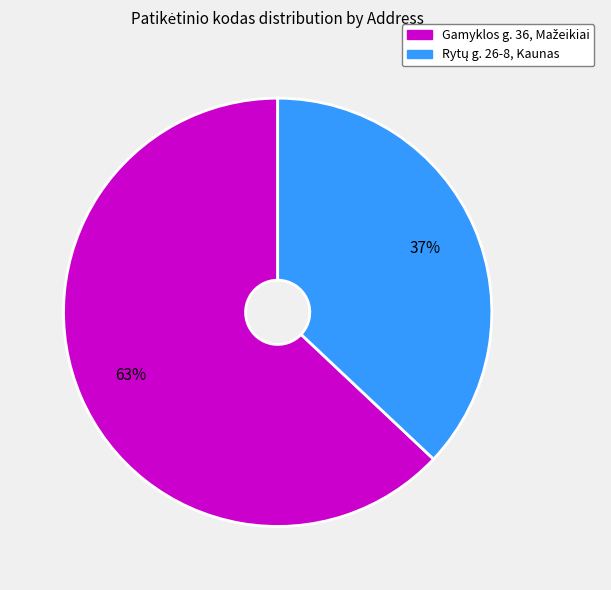

To the nearest percent, what is the difference between the largest and smallest slice percentages?

26%